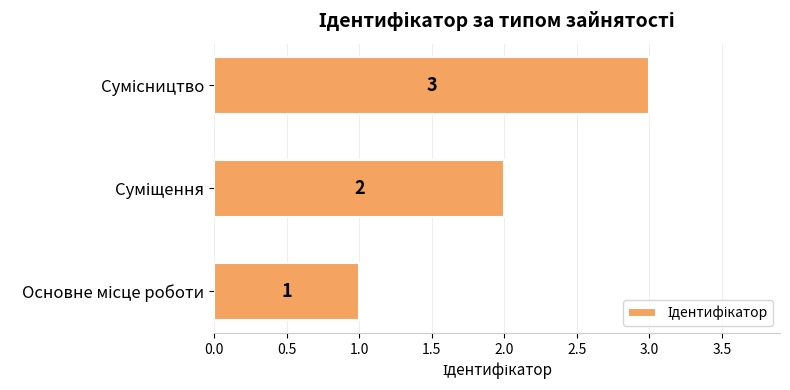

What is the greatest value displayed?

3